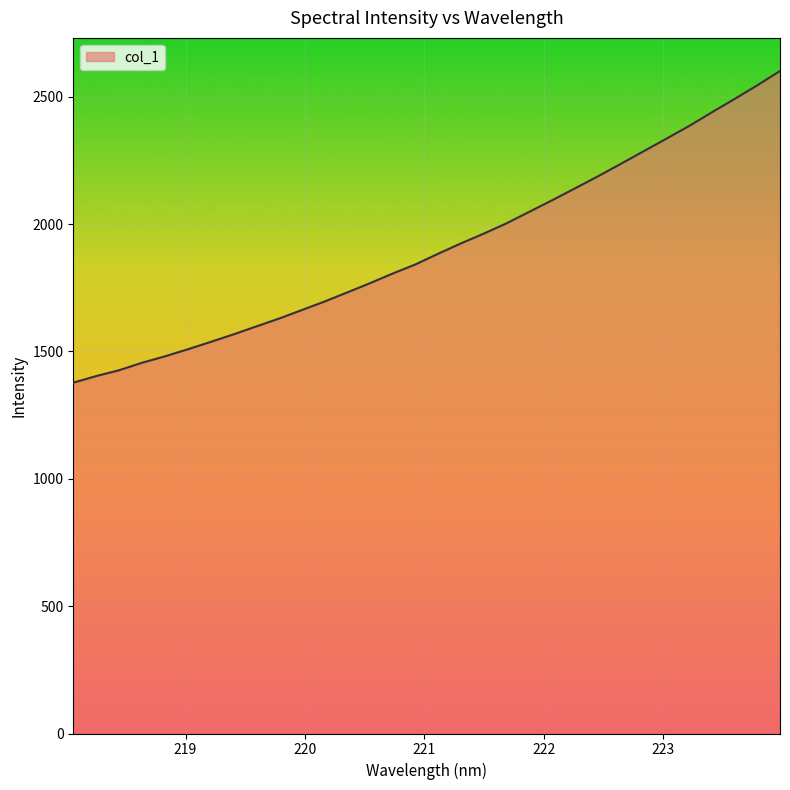

What is the difference between the maximum and minimum values?

1223.6